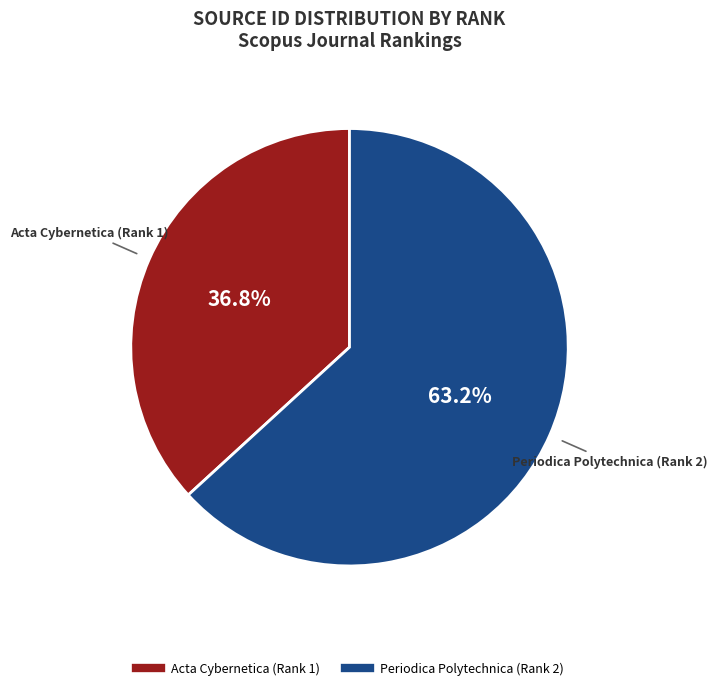

What is the smallest slice in the pie chart?

Acta Cybernetica (Rank 1)